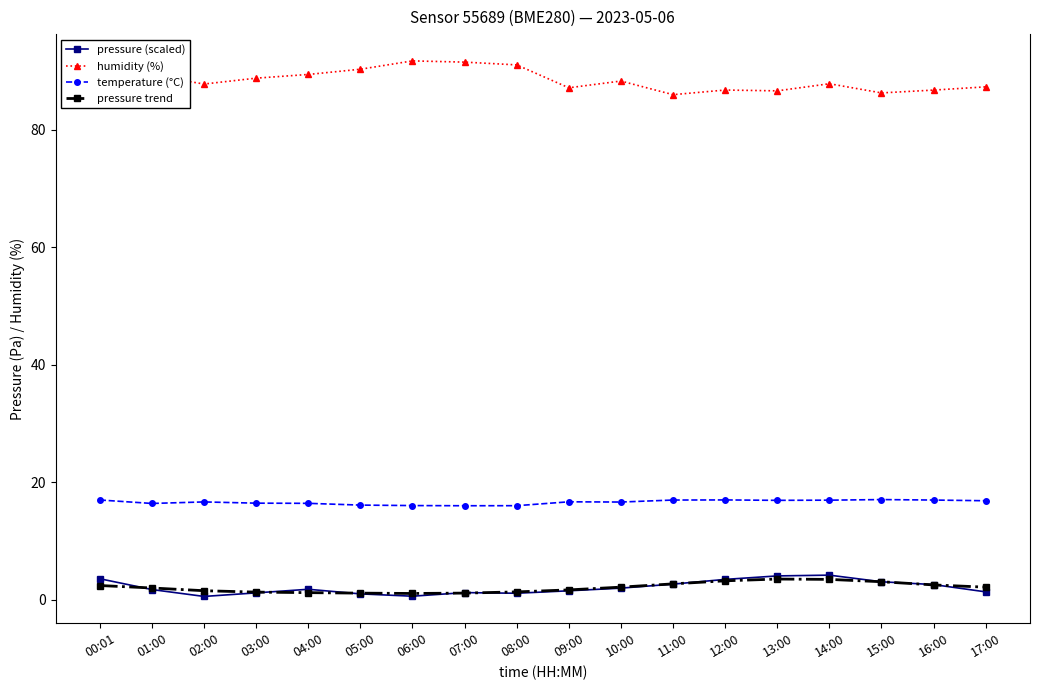

What is the label of the 6th point from the right?

12:00